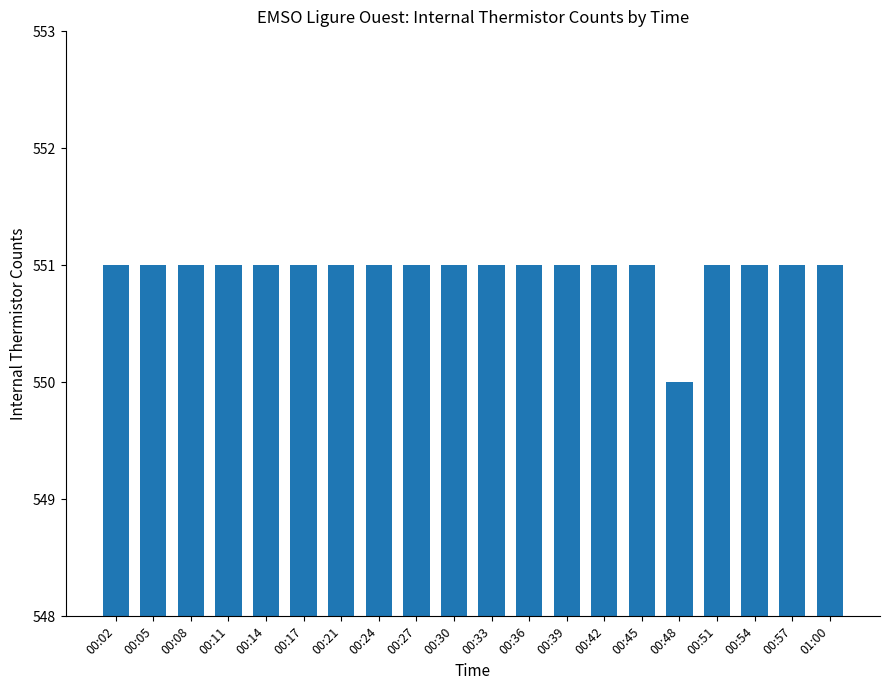

True or false: the data shows 551 at 00:57.

True